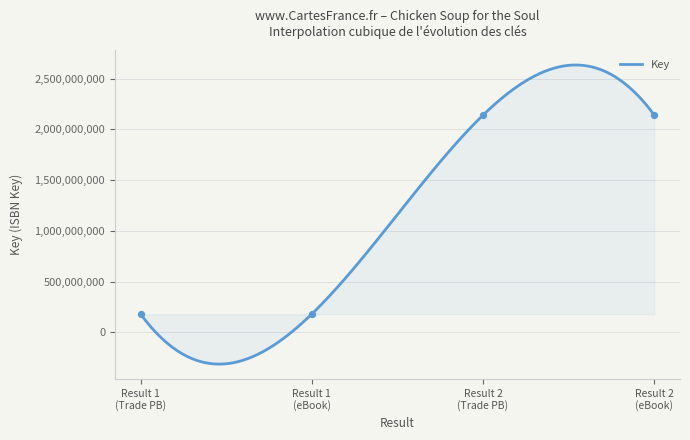

What is the change in value from Result 1 (Trade PB) to Result 2 (eBook)?

+1959747852